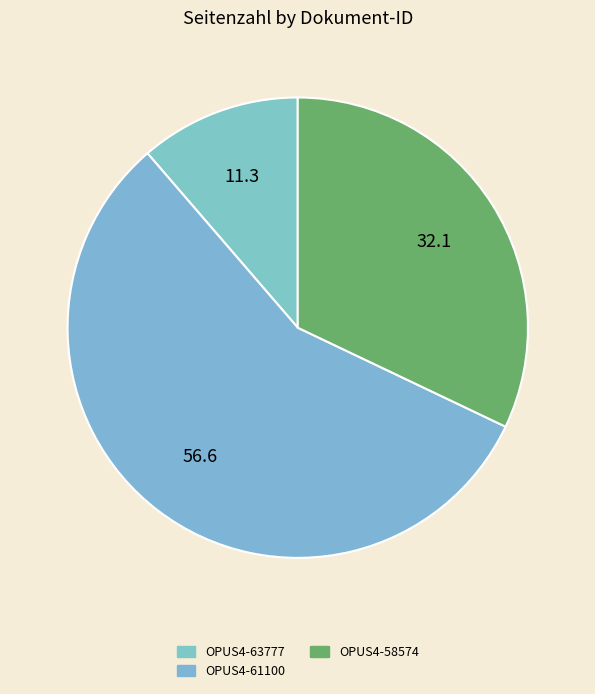

How many slices are in this pie chart?

3